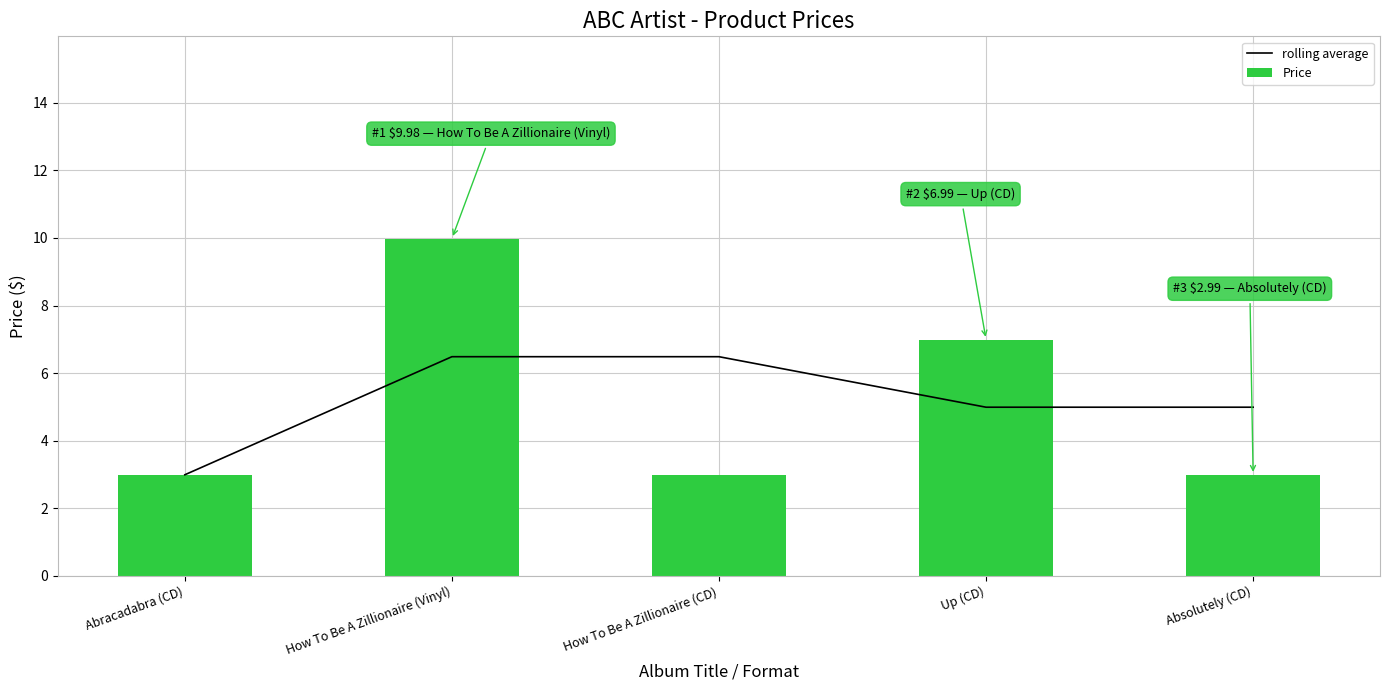

Reading left to right, transcribe all the data shown in this chart.

rolling average: 3.0	6.5	6.5	5.0	5.0
Price: 3.0	10.0	3.0	7.0	3.0